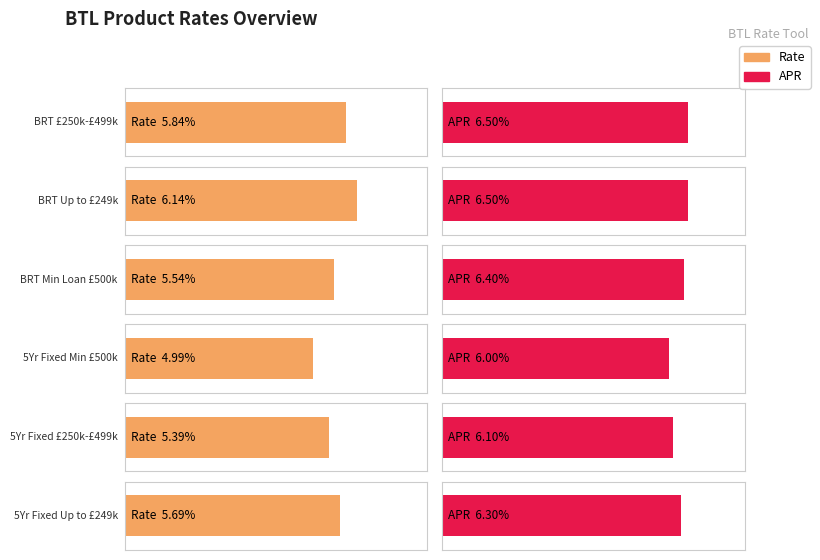

Which has a higher value, APR or Rate?

APR